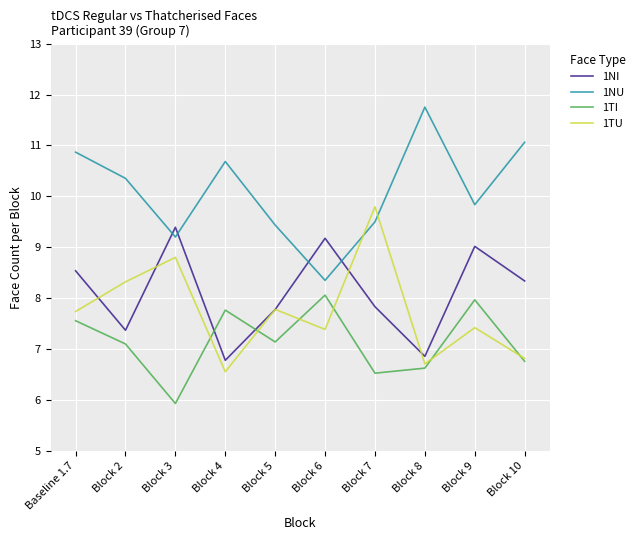

Reading left to right, extract all data points from this chart.

1NI: 8.5	7.4	9.4	6.8	7.8	9.2	7.8	6.9	9.0	8.3
1NU: 10.9	10.4	9.2	10.7	9.4	8.3	9.5	11.8	9.8	11.1
1TI: 7.6	7.1	5.9	7.8	7.1	8.1	6.5	6.6	8.0	6.8
1TU: 7.7	8.3	8.8	6.6	7.8	7.4	9.8	6.7	7.4	6.8